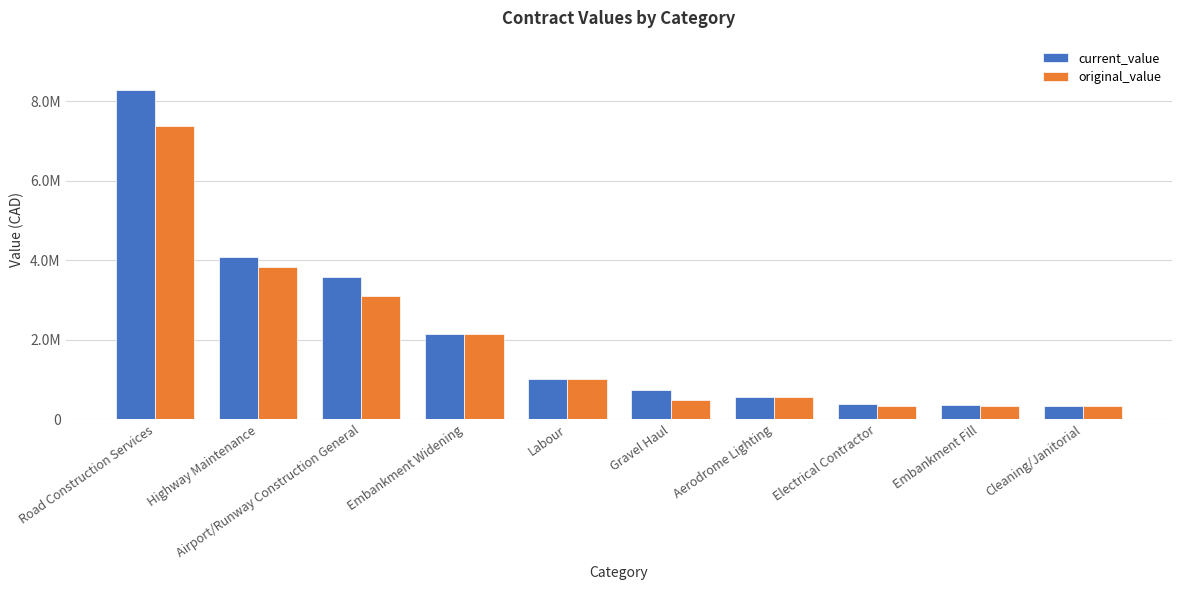

At which category is the sum across all series the highest?

Road Construction Services